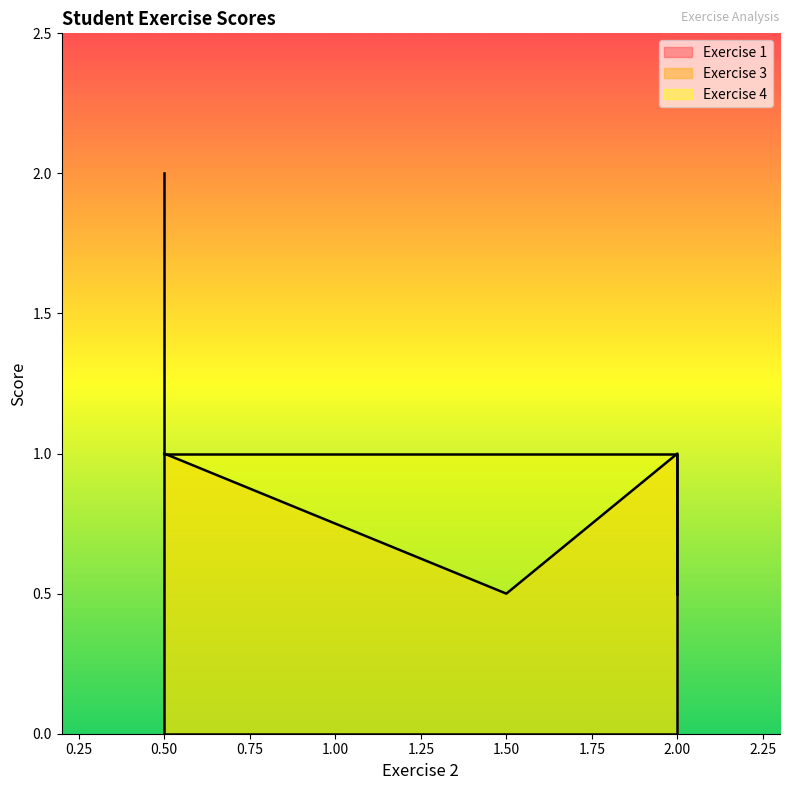

Rank the series at 2.0 from highest to lowest value.

Exercise 3, Exercise 4, Exercise 1